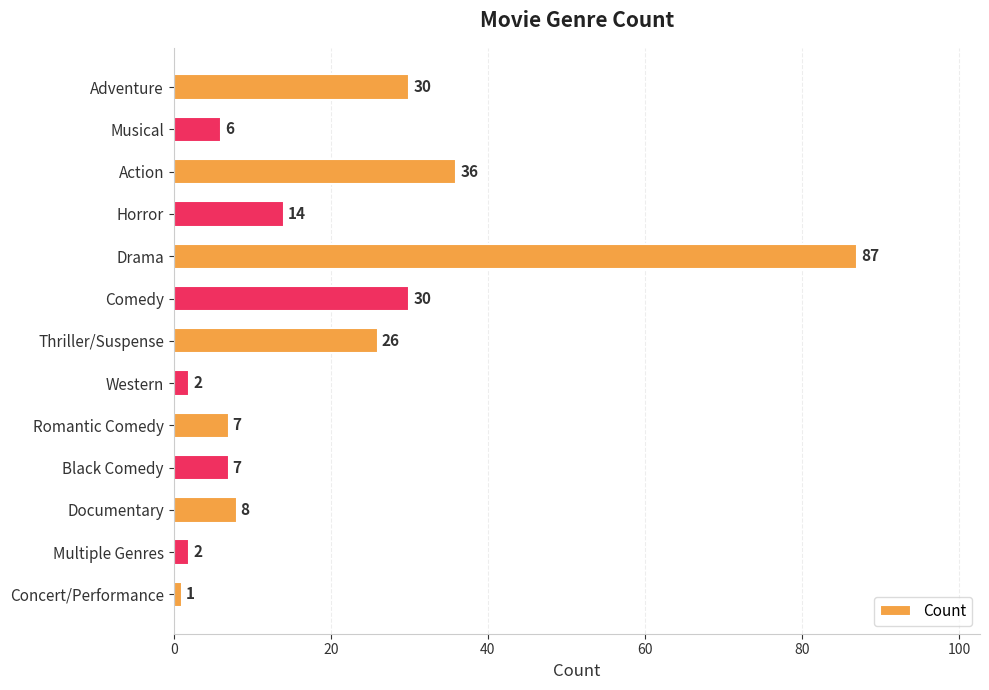

Is it true that the value at Documentary is 13?

False